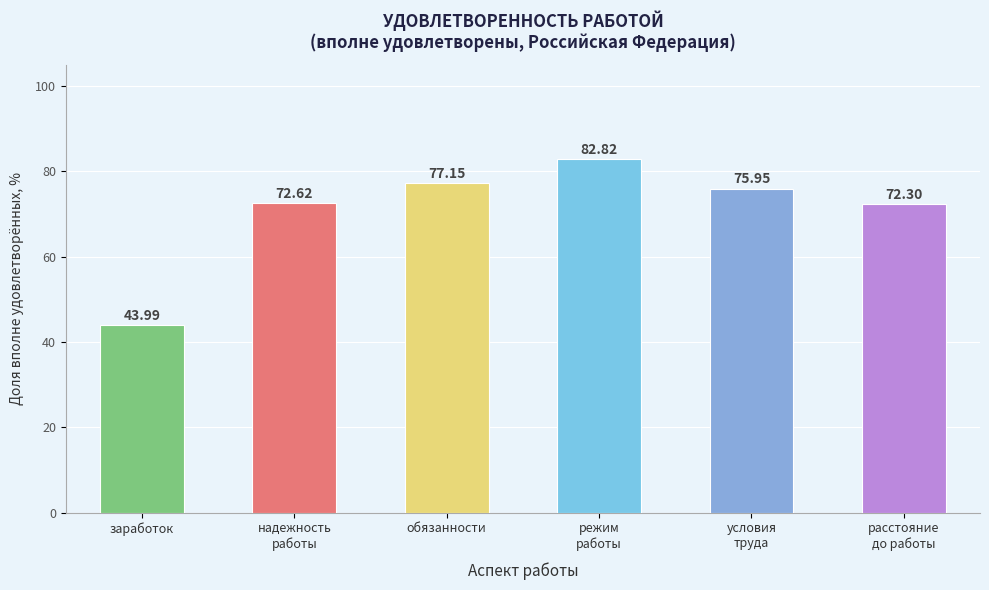

At which label is the value closest to 63?

расстояние до работы